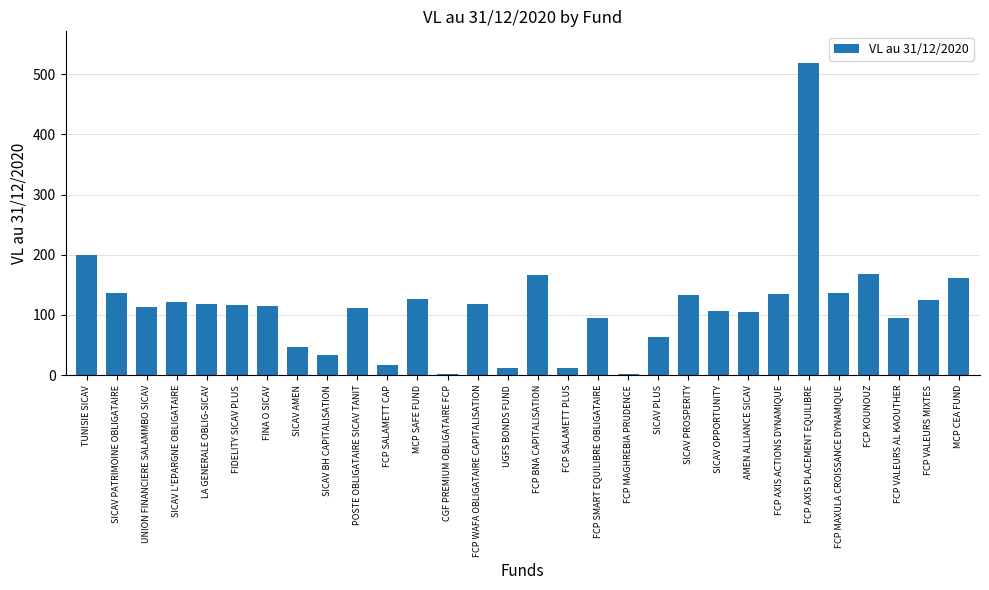

The chart shows a value of 519.2 at FCP AXIS PLACEMENT EQUILIBRE. True or false?

True